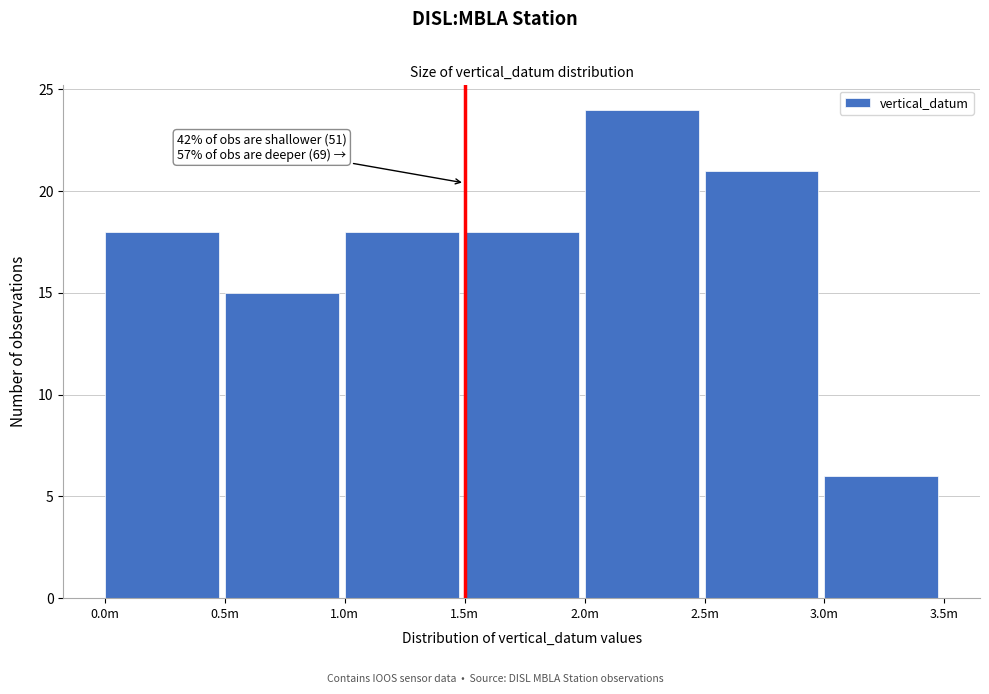

Reading left to right, what are all the values shown in this chart?

0.0m=18	0.5m=15	1.0m=18	1.5m=18	2.0m=24	2.5m=21	3.0m=6